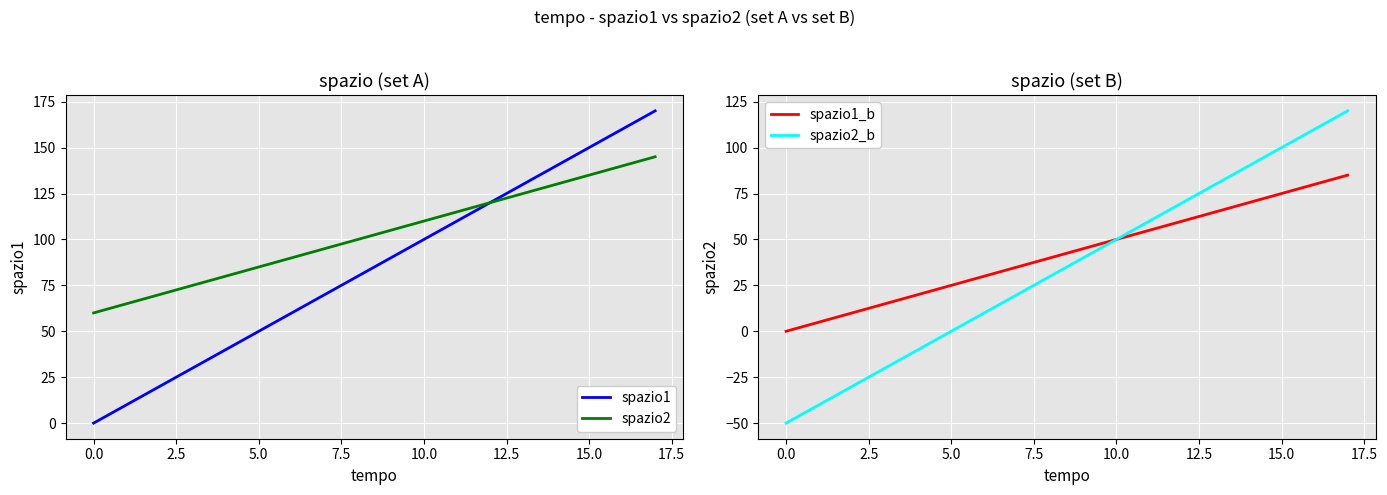

True or false: spazio2_b has a value of -50 at 0.0.

True